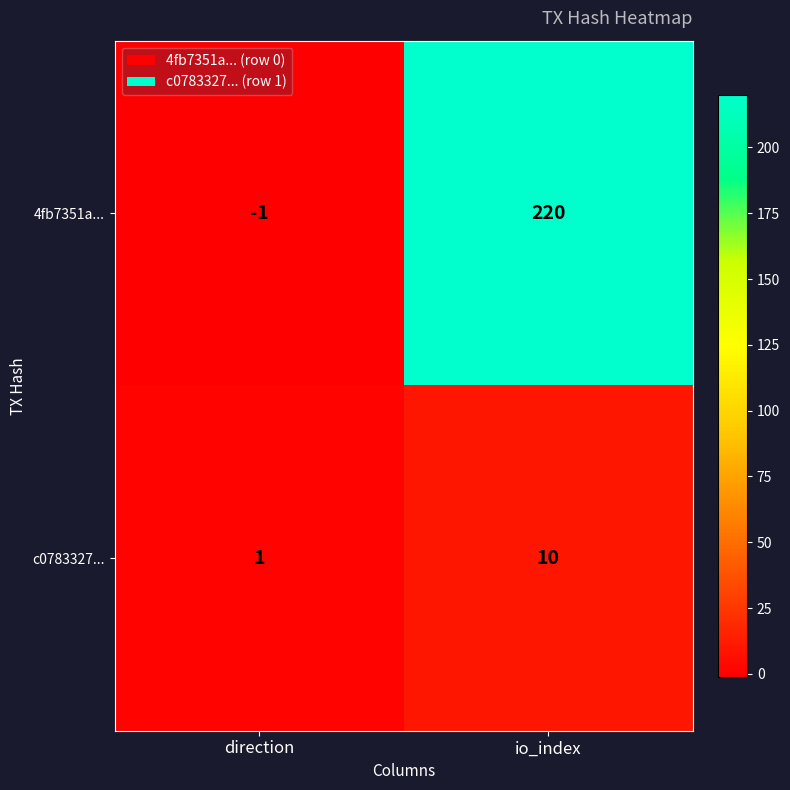

At which category does the chart reach its minimum across all series?

direction